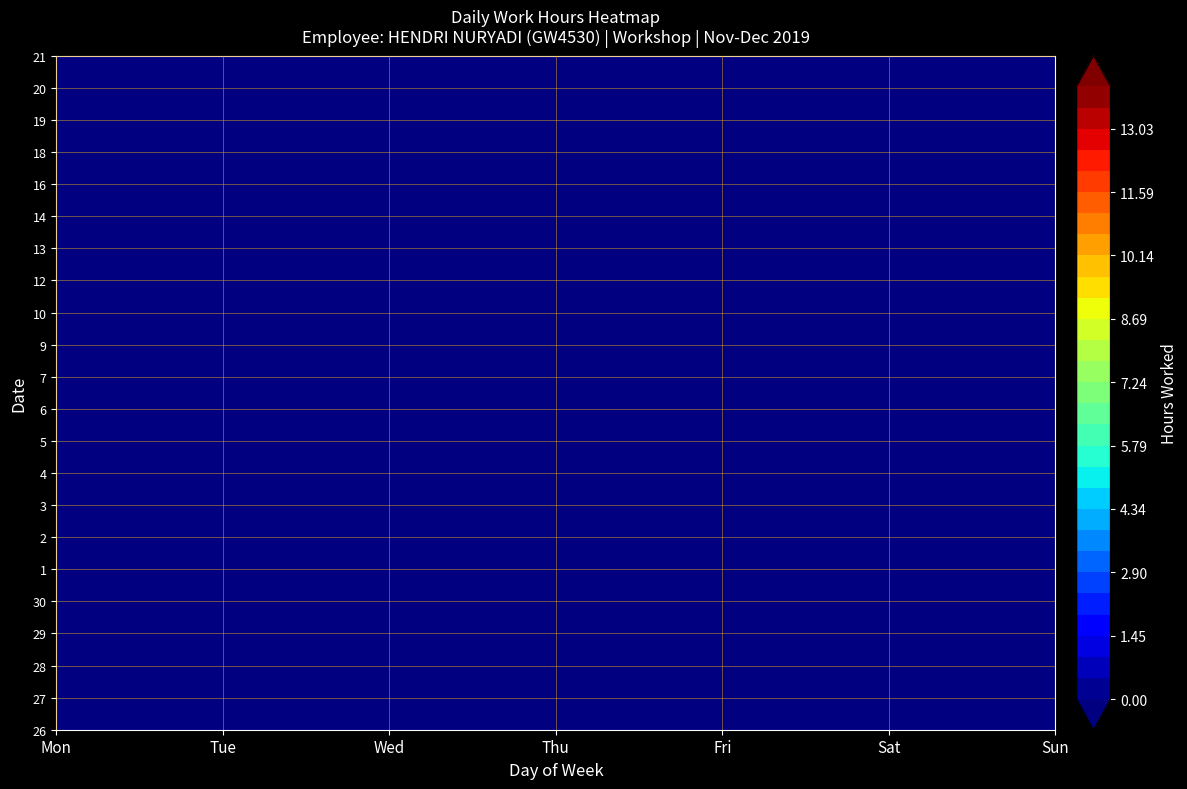

True or false: 1 has a value of 0.0 at Sat.

True